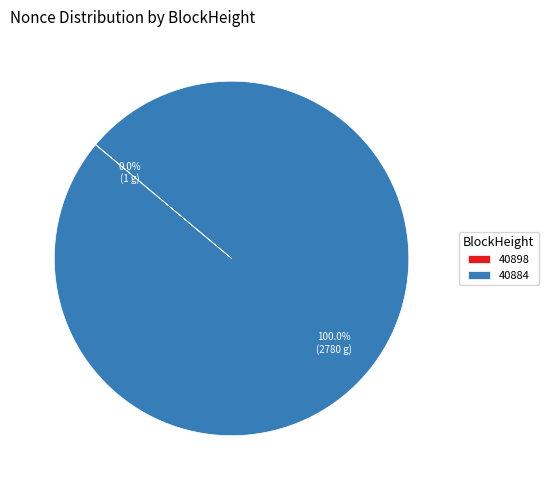

What is the majority slice?

40884